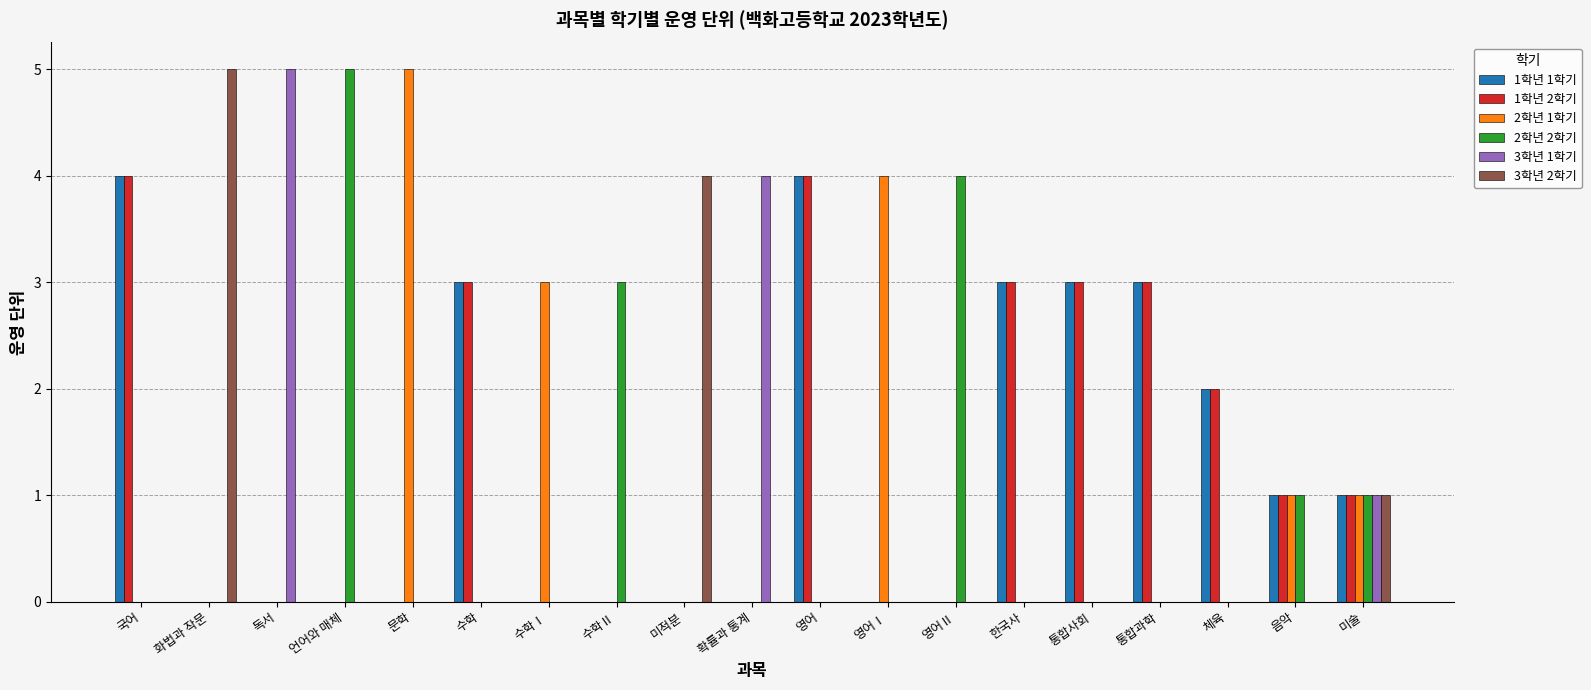

Reading right to left, transcribe all the data shown in this chart.

1학년 1학기: 미술=1	음악=1	체육=2	통합과학=3	통합사회=3	한국사=3	영어Ⅱ=0	영어Ⅰ=0	영어=4	확률과 통계=0	미적분=0	수학Ⅱ=0	수학Ⅰ=0	수학=3	문학=0	언어와 매체=0	독서=0	화법과 작문=0	국어=4
1학년 2학기: 미술=1	음악=1	체육=2	통합과학=3	통합사회=3	한국사=3	영어Ⅱ=0	영어Ⅰ=0	영어=4	확률과 통계=0	미적분=0	수학Ⅱ=0	수학Ⅰ=0	수학=3	문학=0	언어와 매체=0	독서=0	화법과 작문=0	국어=4
2학년 1학기: 미술=1	음악=1	체육=0	통합과학=0	통합사회=0	한국사=0	영어Ⅱ=0	영어Ⅰ=4	영어=0	확률과 통계=0	미적분=0	수학Ⅱ=0	수학Ⅰ=3	수학=0	문학=5	언어와 매체=0	독서=0	화법과 작문=0	국어=0
2학년 2학기: 미술=1	음악=1	체육=0	통합과학=0	통합사회=0	한국사=0	영어Ⅱ=4	영어Ⅰ=0	영어=0	확률과 통계=0	미적분=0	수학Ⅱ=3	수학Ⅰ=0	수학=0	문학=0	언어와 매체=5	독서=0	화법과 작문=0	국어=0
3학년 1학기: 미술=1	음악=0	체육=0	통합과학=0	통합사회=0	한국사=0	영어Ⅱ=0	영어Ⅰ=0	영어=0	확률과 통계=4	미적분=0	수학Ⅱ=0	수학Ⅰ=0	수학=0	문학=0	언어와 매체=0	독서=5	화법과 작문=0	국어=0
3학년 2학기: 미술=1	음악=0	체육=0	통합과학=0	통합사회=0	한국사=0	영어Ⅱ=0	영어Ⅰ=0	영어=0	확률과 통계=0	미적분=4	수학Ⅱ=0	수학Ⅰ=0	수학=0	문학=0	언어와 매체=0	독서=0	화법과 작문=5	국어=0